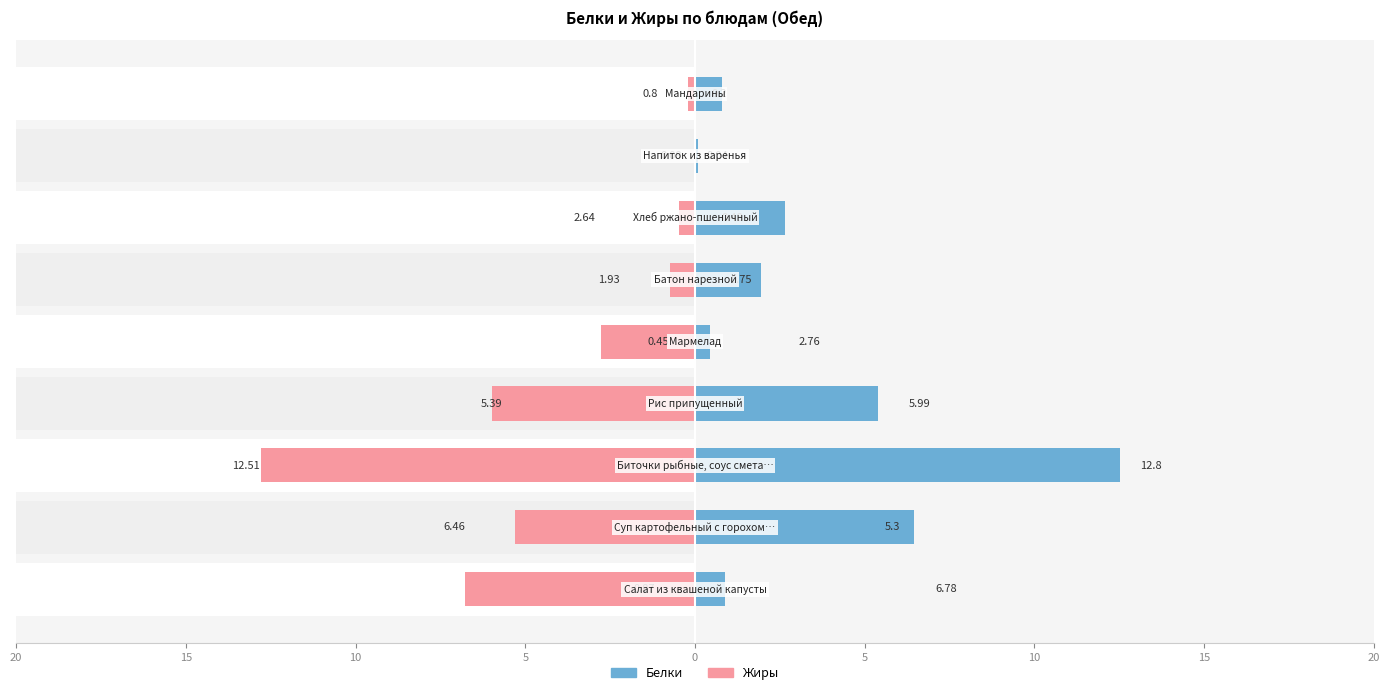

Reading left to right, list all the values displayed in this chart.

Белки: 0.9	6.5	12.5	5.4	0.5	1.9	2.6	0.1	0.8
Жиры: -6.8	-5.3	-12.8	-6.0	-2.8	-0.8	-0.5	-0.0	-0.2